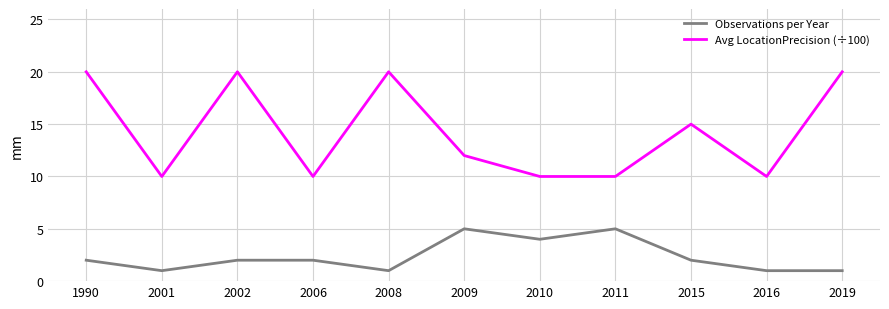

How many lines are shown in the chart?

2